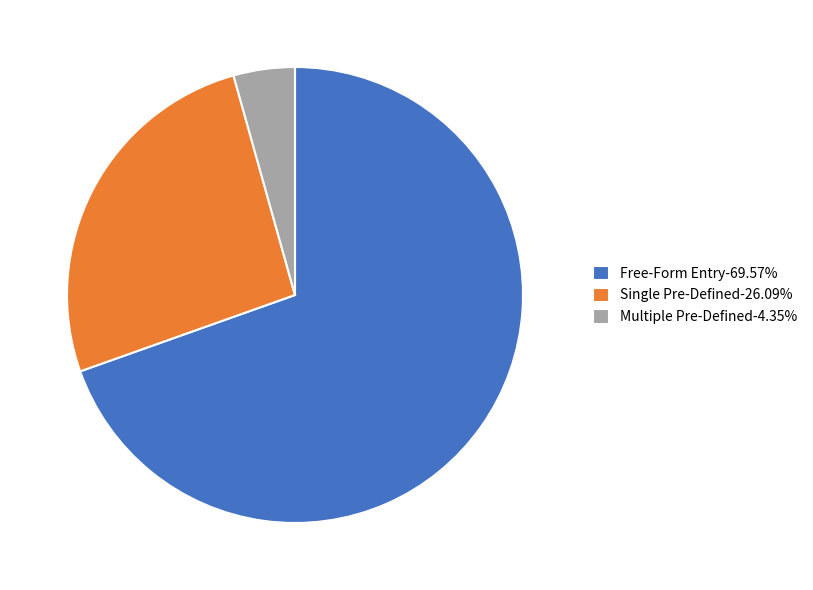

Do Free-Form Entry-69.57% and Multiple Pre-Defined-4.35% together represent more than half of the pie?

Yes